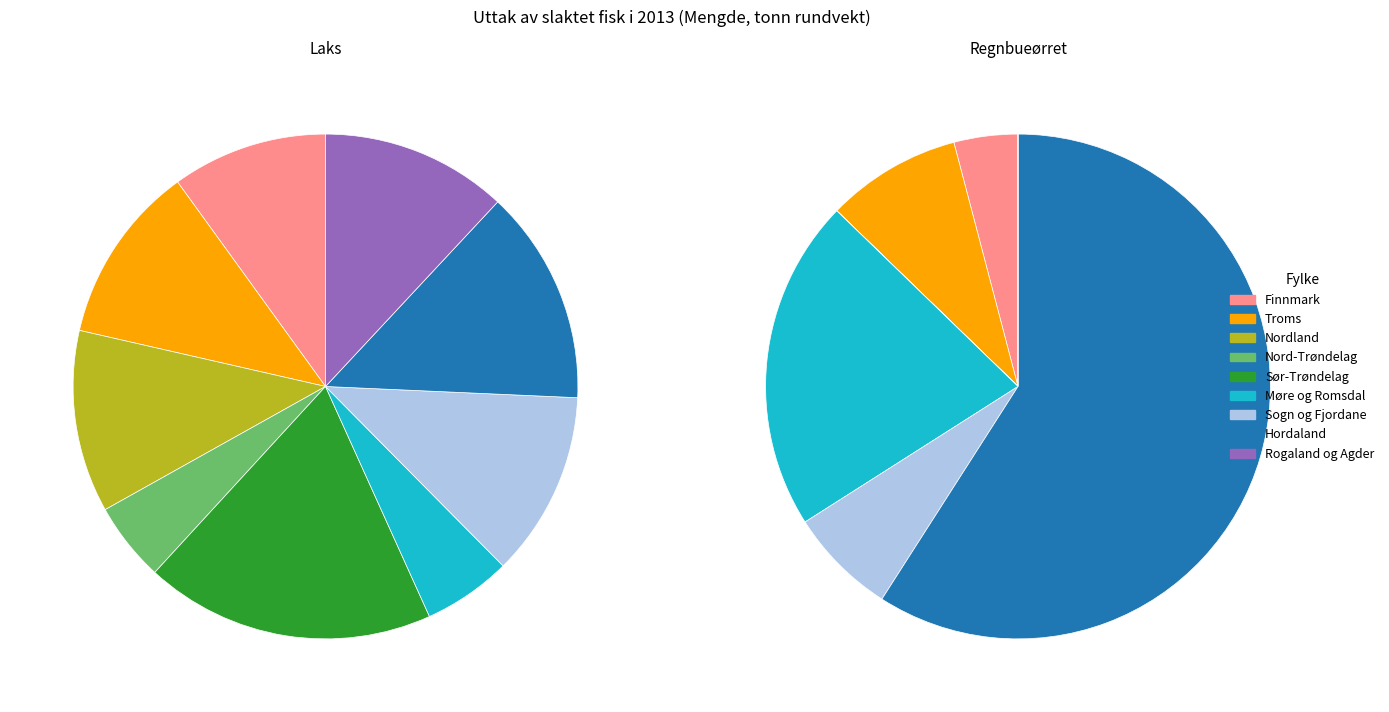

Does Hordaland represent more than half of the total?

No